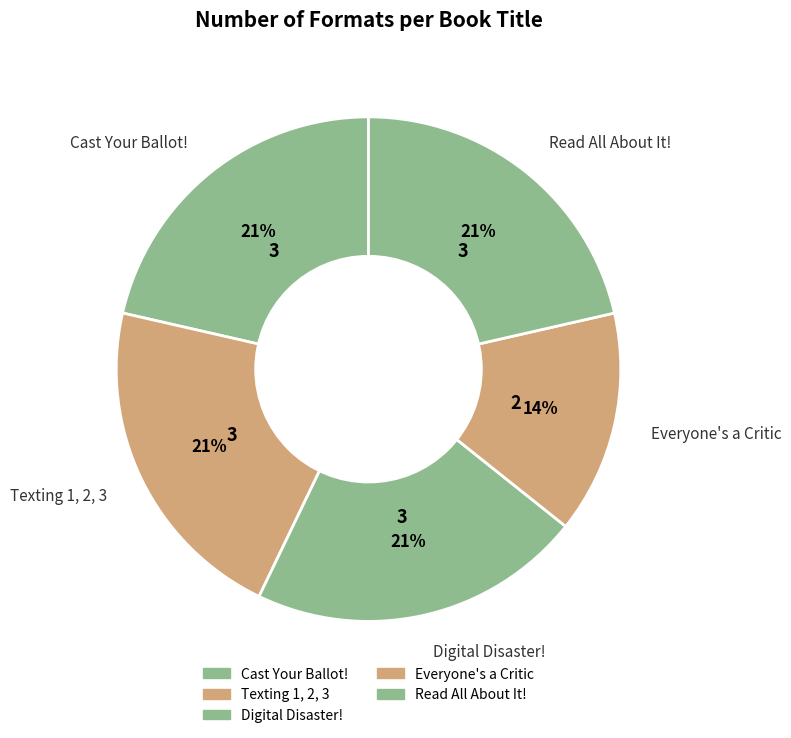

The Digital Disaster! slice represents 15% of the pie. True or false?

False